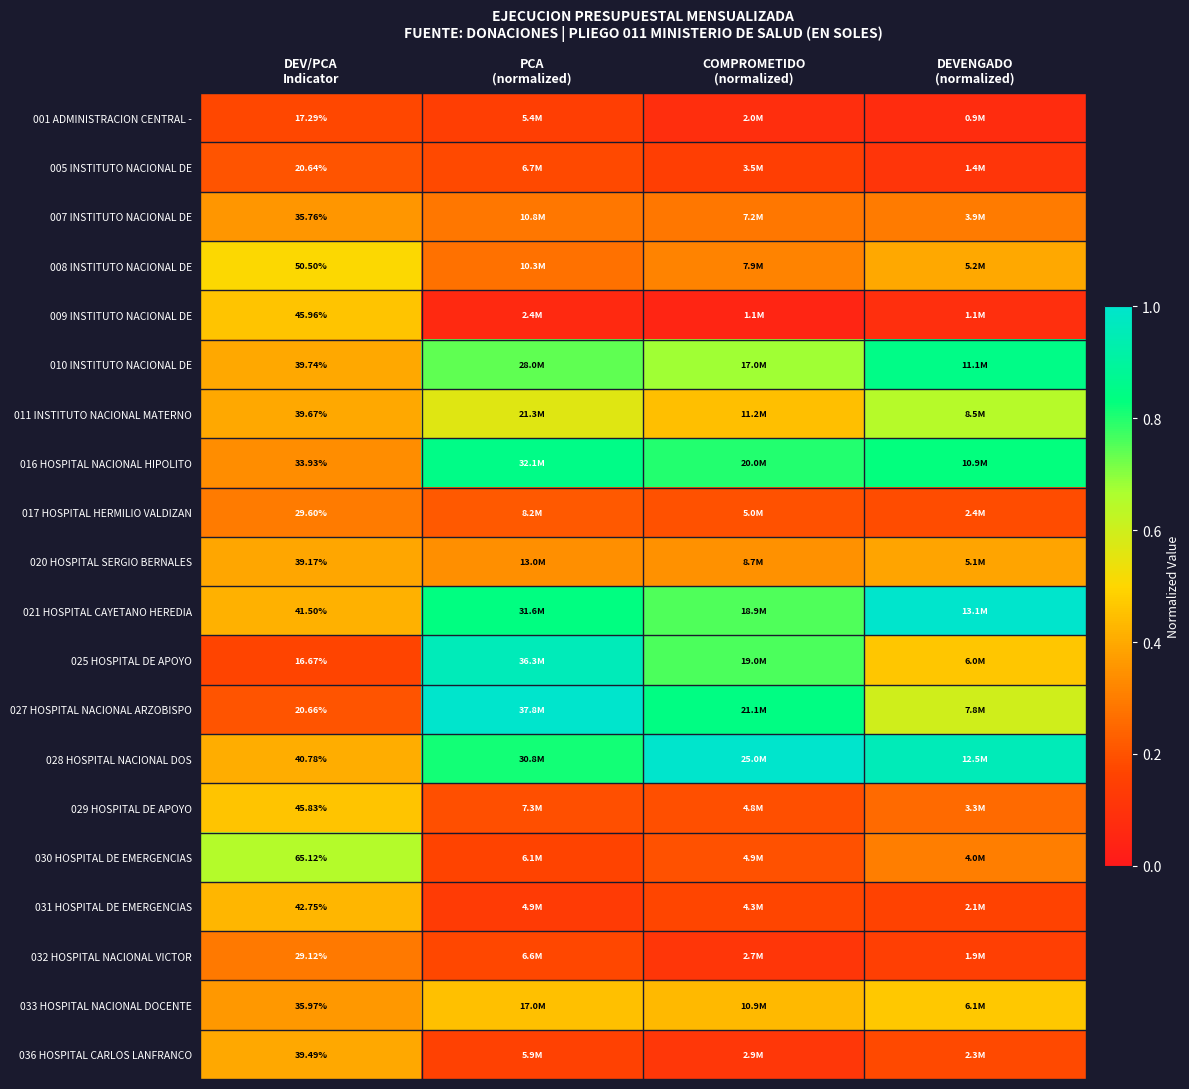

What is the difference between the maximum and minimum values in the 030 HOSPITAL DE EMERGENCIAS series?

0.5